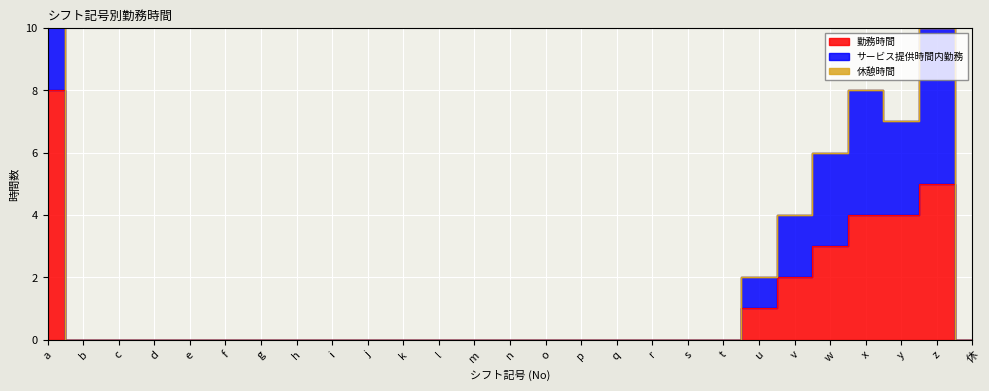

What is the label of the 27th point from the left?

休